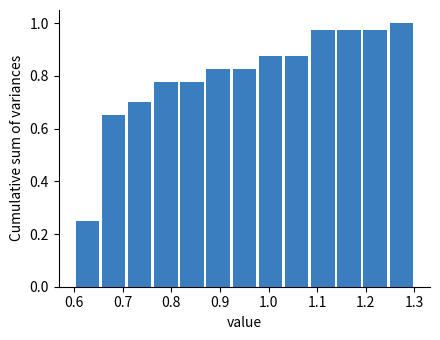

Reading left to right, transcribe this chart: for each bar, give the range it covers on the x-axis and its height. Neither the bar edges nor the heights are printed on the chart, so give them approximately, as read against the axes.

0.60 to 0.65: 0.26
0.65 to 0.71: 0.66
0.71 to 0.76: 0.70
0.76 to 0.82: 0.78
0.82 to 0.87: 0.78
0.87 to 0.92: 0.82
0.92 to 0.98: 0.82
0.98 to 1.03: 0.88
1.03 to 1.08: 0.88
1.08 to 1.14: 0.98
1.14 to 1.19: 0.98
1.19 to 1.25: 0.98
1.25 to 1.30: 1.00